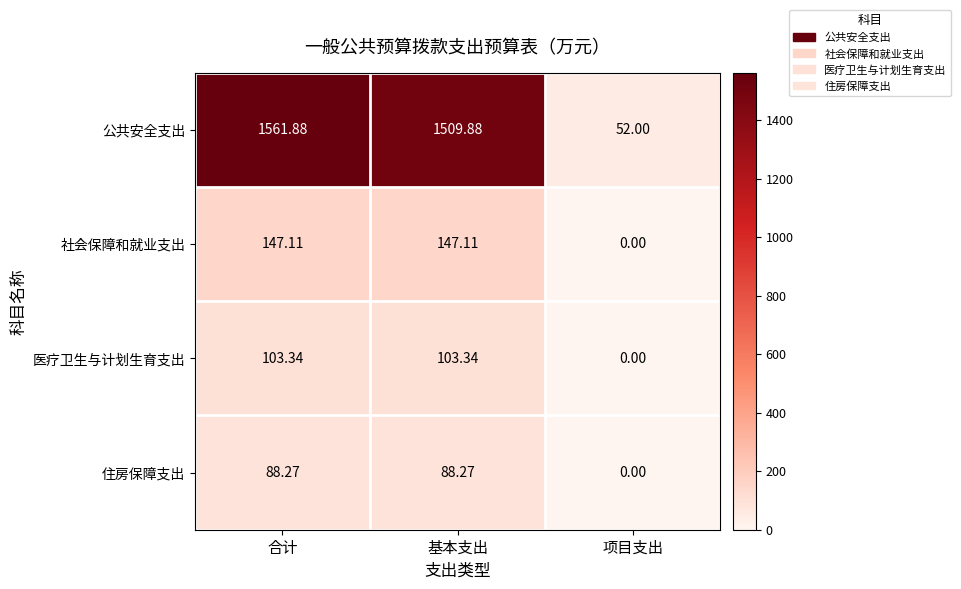

Count the number of categories in the chart.

3